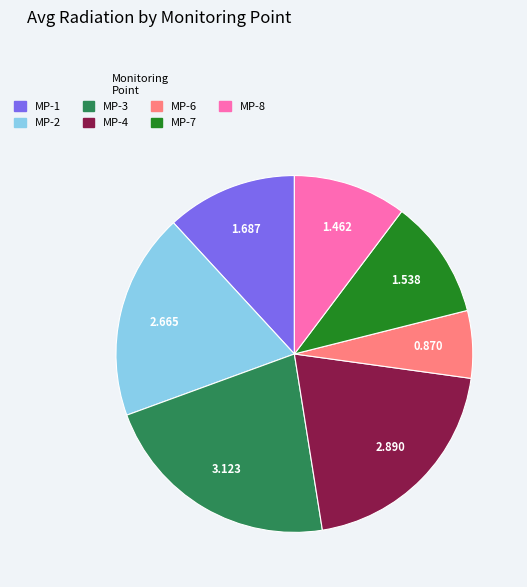

Rank the categories by value from highest to lowest.

MP-3, MP-4, MP-2, MP-1, MP-7, MP-8, MP-6